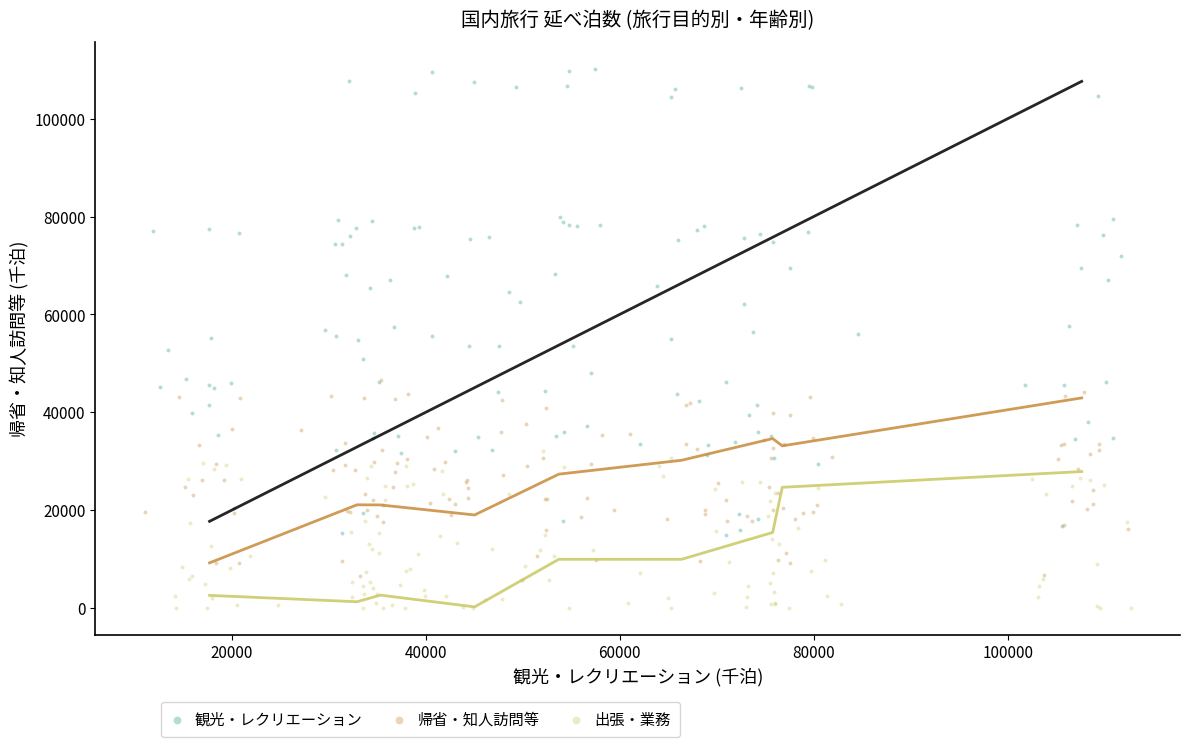

Which series reaches the maximum Y coordinate?

観光・レクリエーション